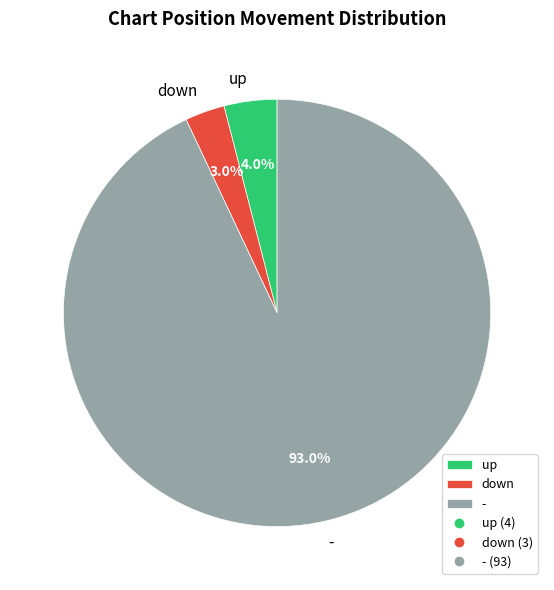

To the nearest percent, what is the average slice percentage?

33%